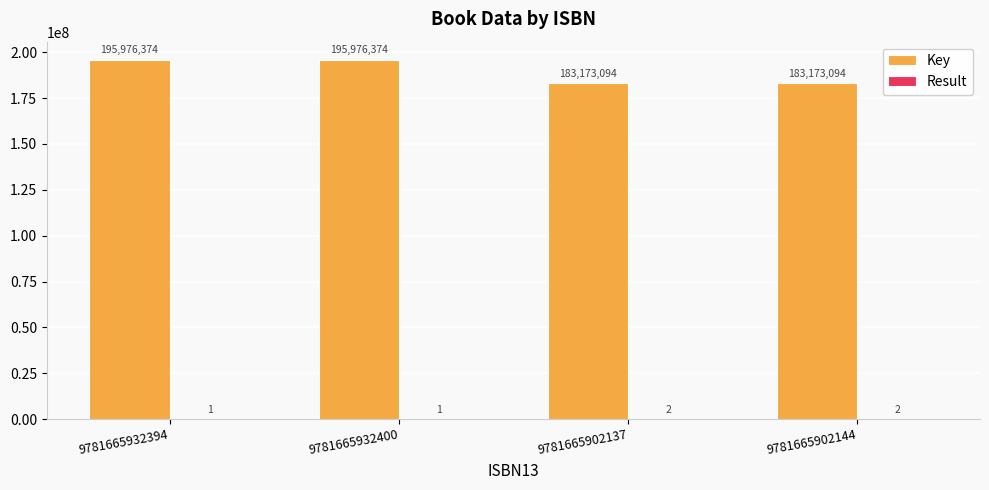

What is the total value across all series at 9781665902137?

183173096